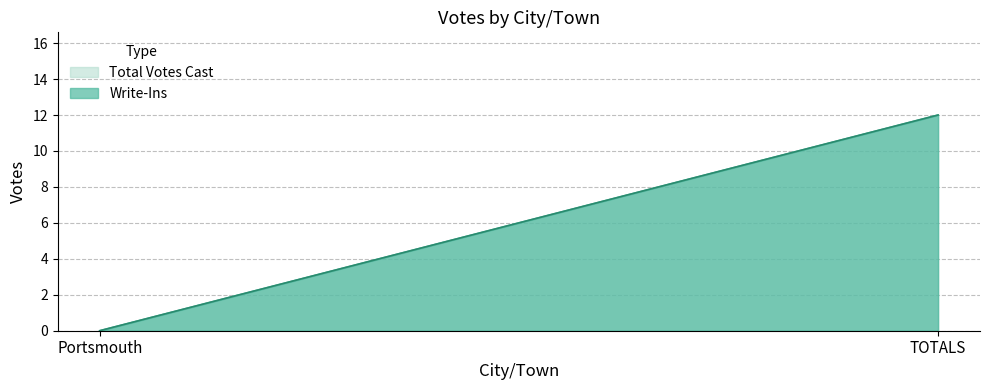

How many lines are shown in the chart?

2